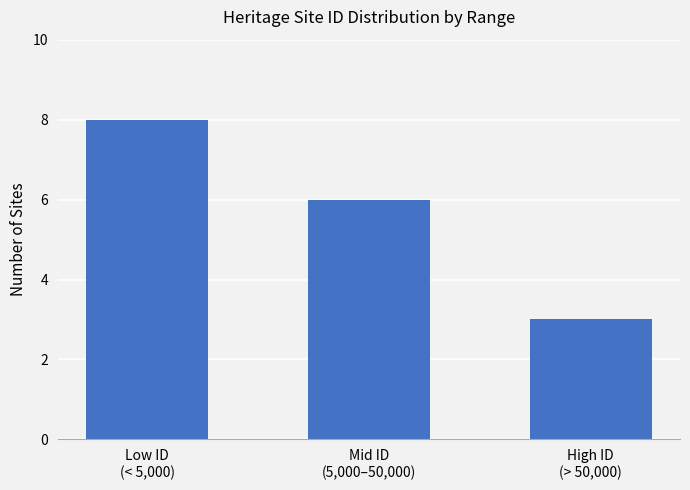

True or false: the data shows 4 at Mid ID
(5,000–50,000).

False